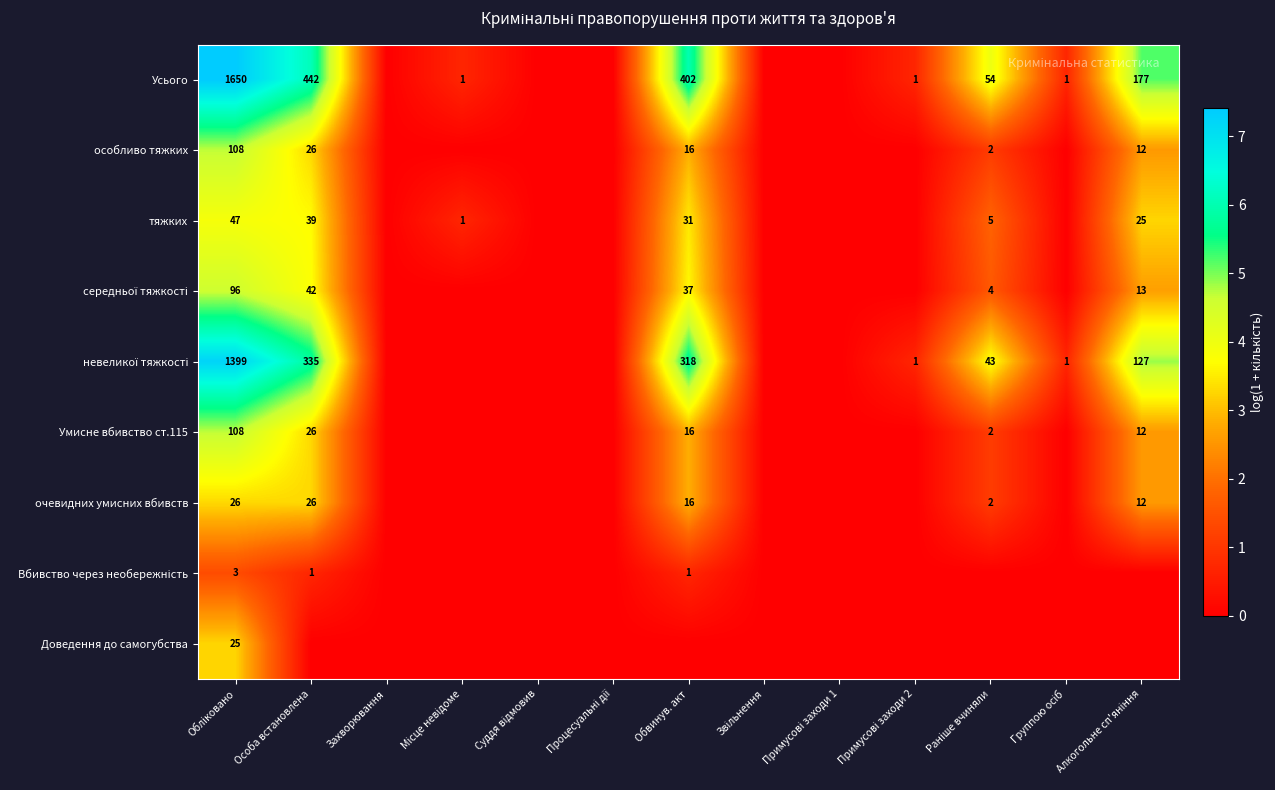

True or false: особливо тяжких has a value of 26 at Особа встановлена.

True